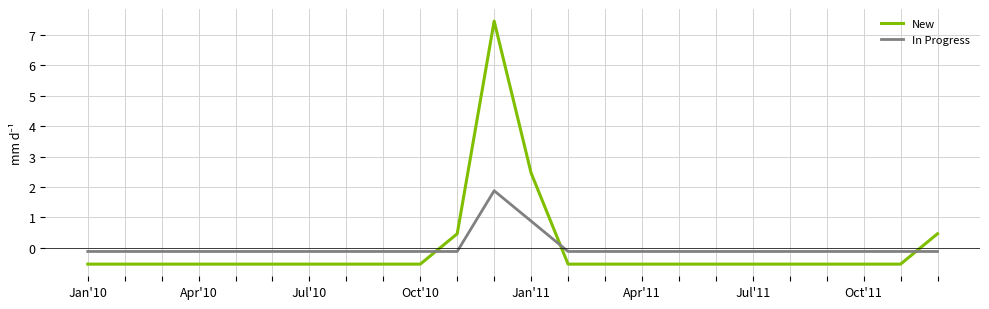

What is the smallest value displayed?

-0.5